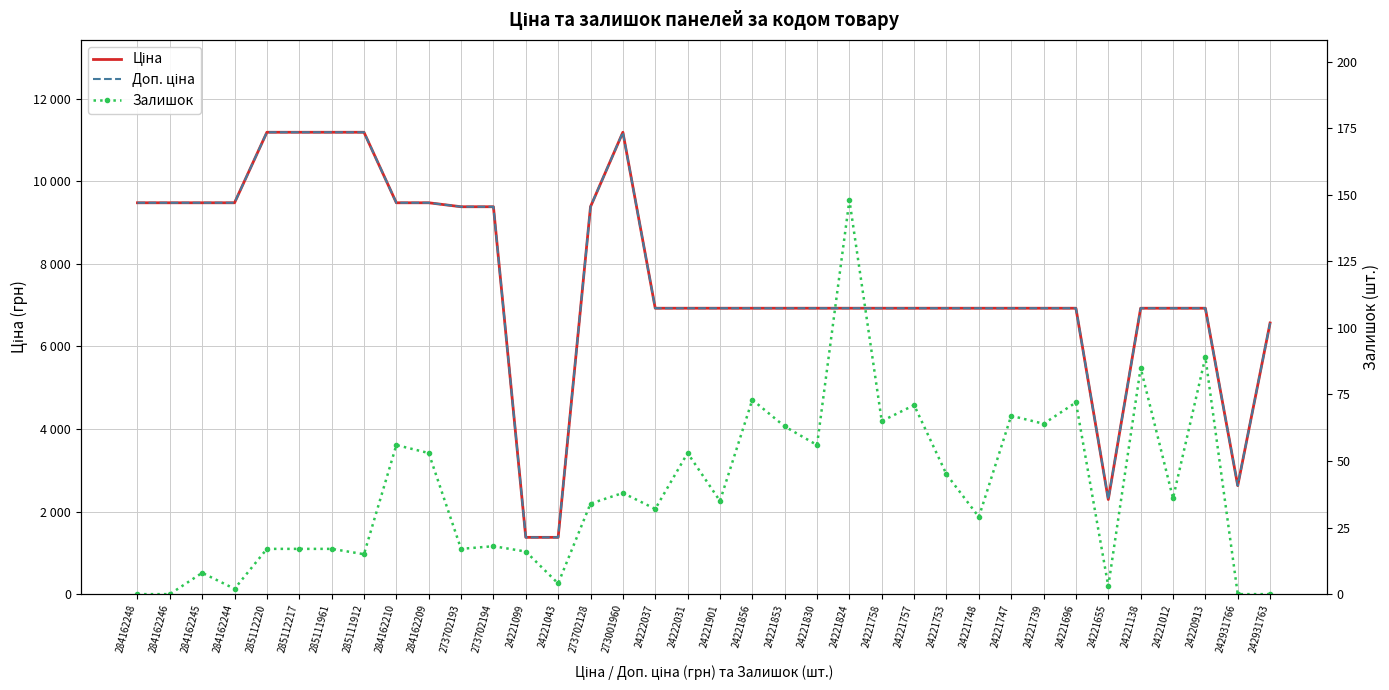

List the labels in order of Залишок value, largest first.

24221824, 24220913, 24221138, 24221856, 24221696, 24221757, 24221747, 24221758, 24221739, 24221853, 284162210, 24221830, 284162209, 24222031, 24221753, 273001960, 24221012, 24221901, 273702128, 24222037, 24221748, 273702194, 285112220, 285112217, 285111961, 273702193, 24221099, 285111912, 284162245, 24221043, 24221655, 284162244, 284162248, 284162246, 242931766, 242931763